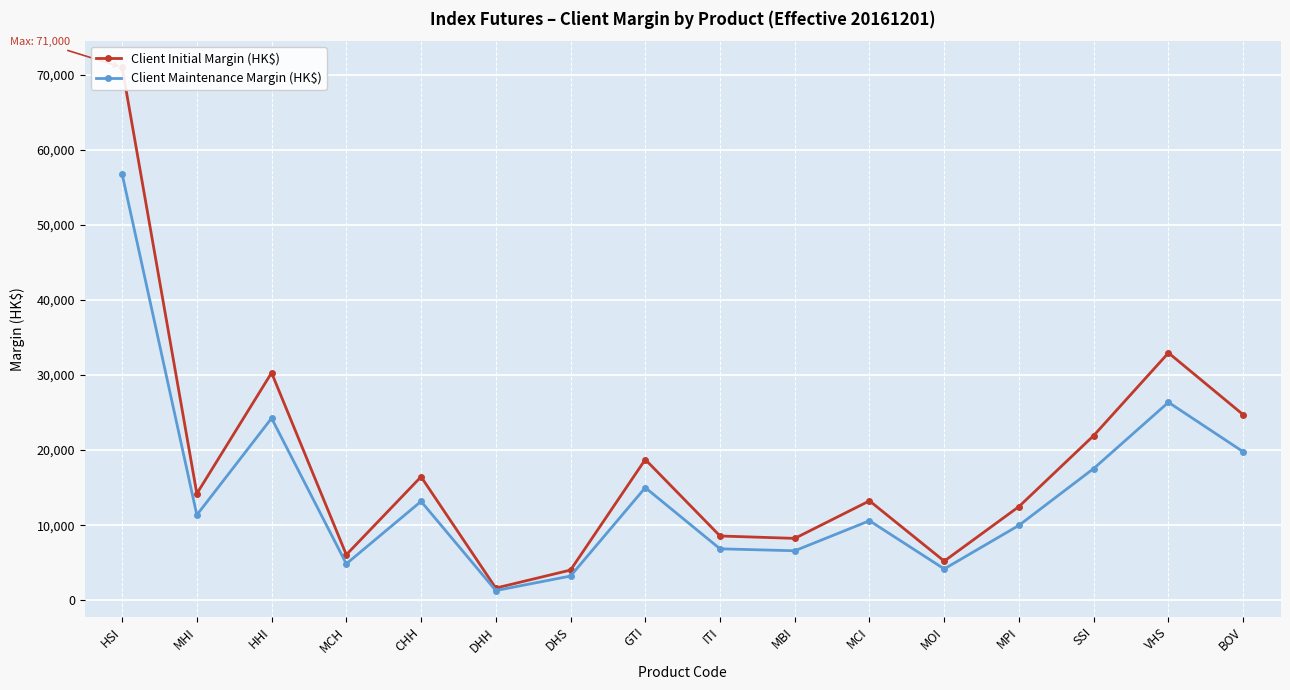

What is the difference between the maximum and minimum values in the Client Initial Margin (HK$) series?

69380